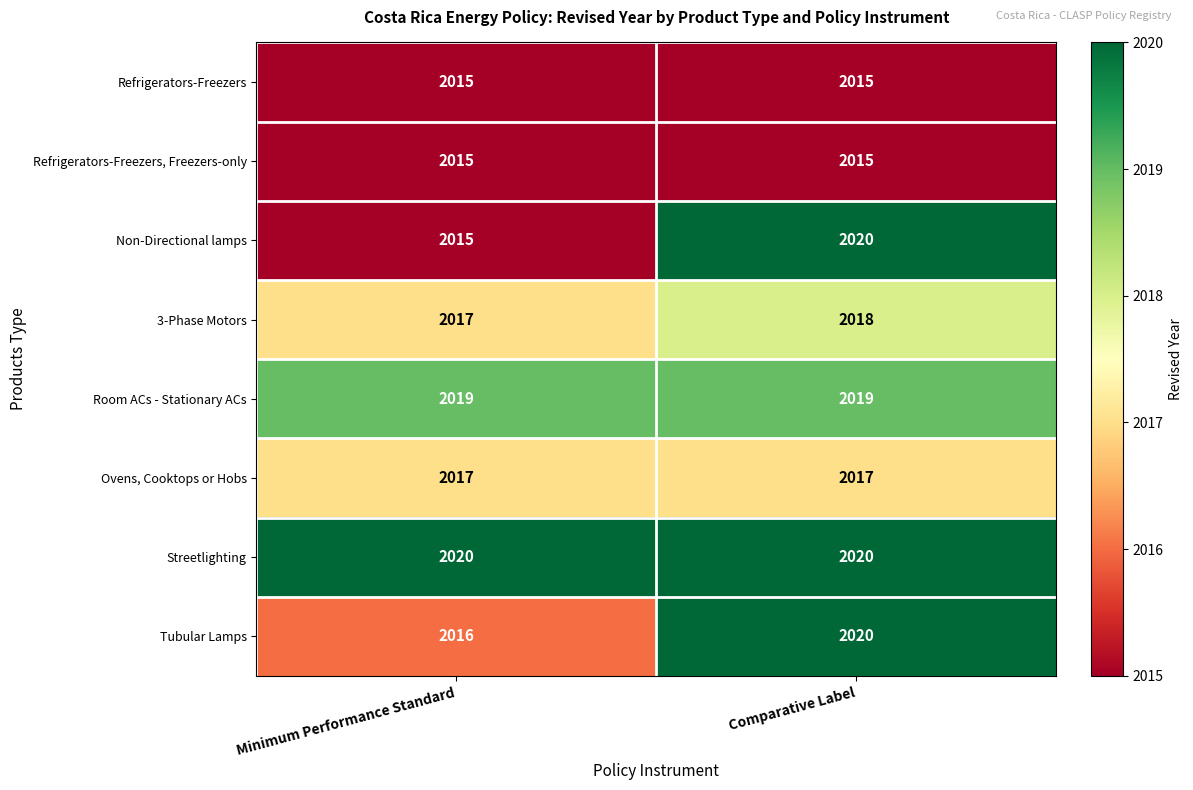

What is the maximum value shown in the chart?

2020